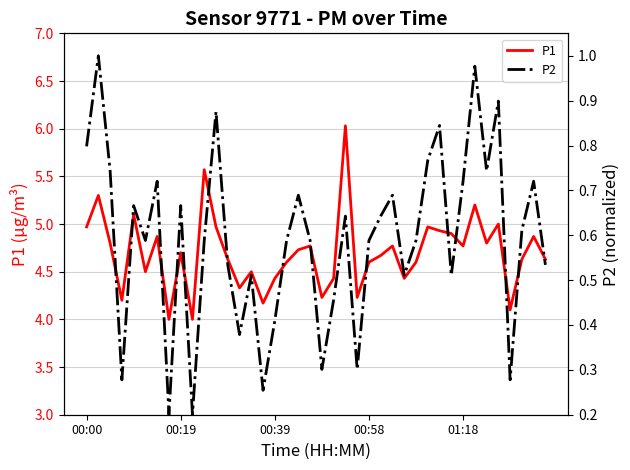

How many distinct data groups are displayed?

2